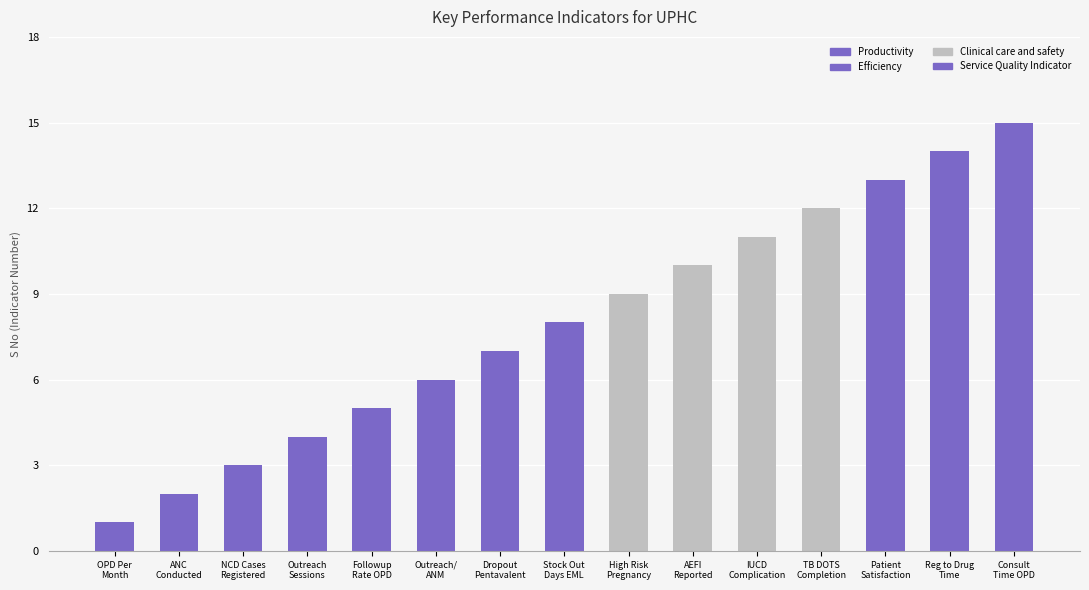

List the labels in order of value, largest first.

Consultation Time OPD, Registration to drug time, Patient Satisfaction Score, TB patient on DOTS, IUCD Complication Rate, AEFI cases reported %, High risk pregnancy %, Stock out days EML, Drop out rate Pentavalent, Outreach sessions per ANM, Followup rate of OPD, Outreach sessions (NCD), NCD cases registered, No. of ANC conducted, OPD Per Month